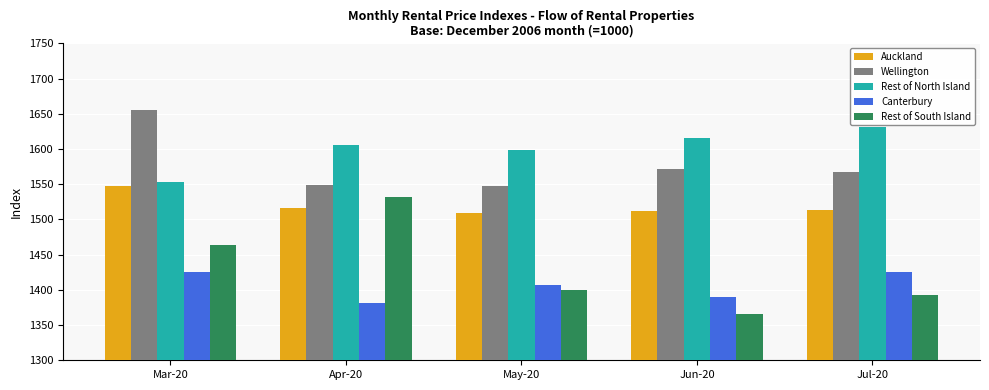

What is the value of the Auckland bar at the 3rd from the left?

1509